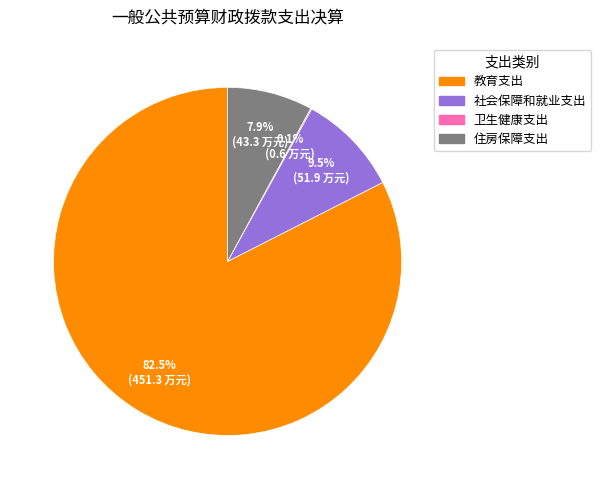

Which slice is the largest?

教育支出